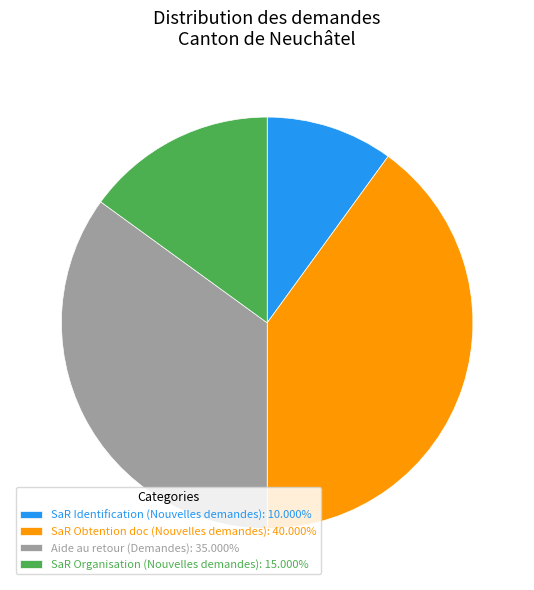

Is there a majority slice in this chart?

No